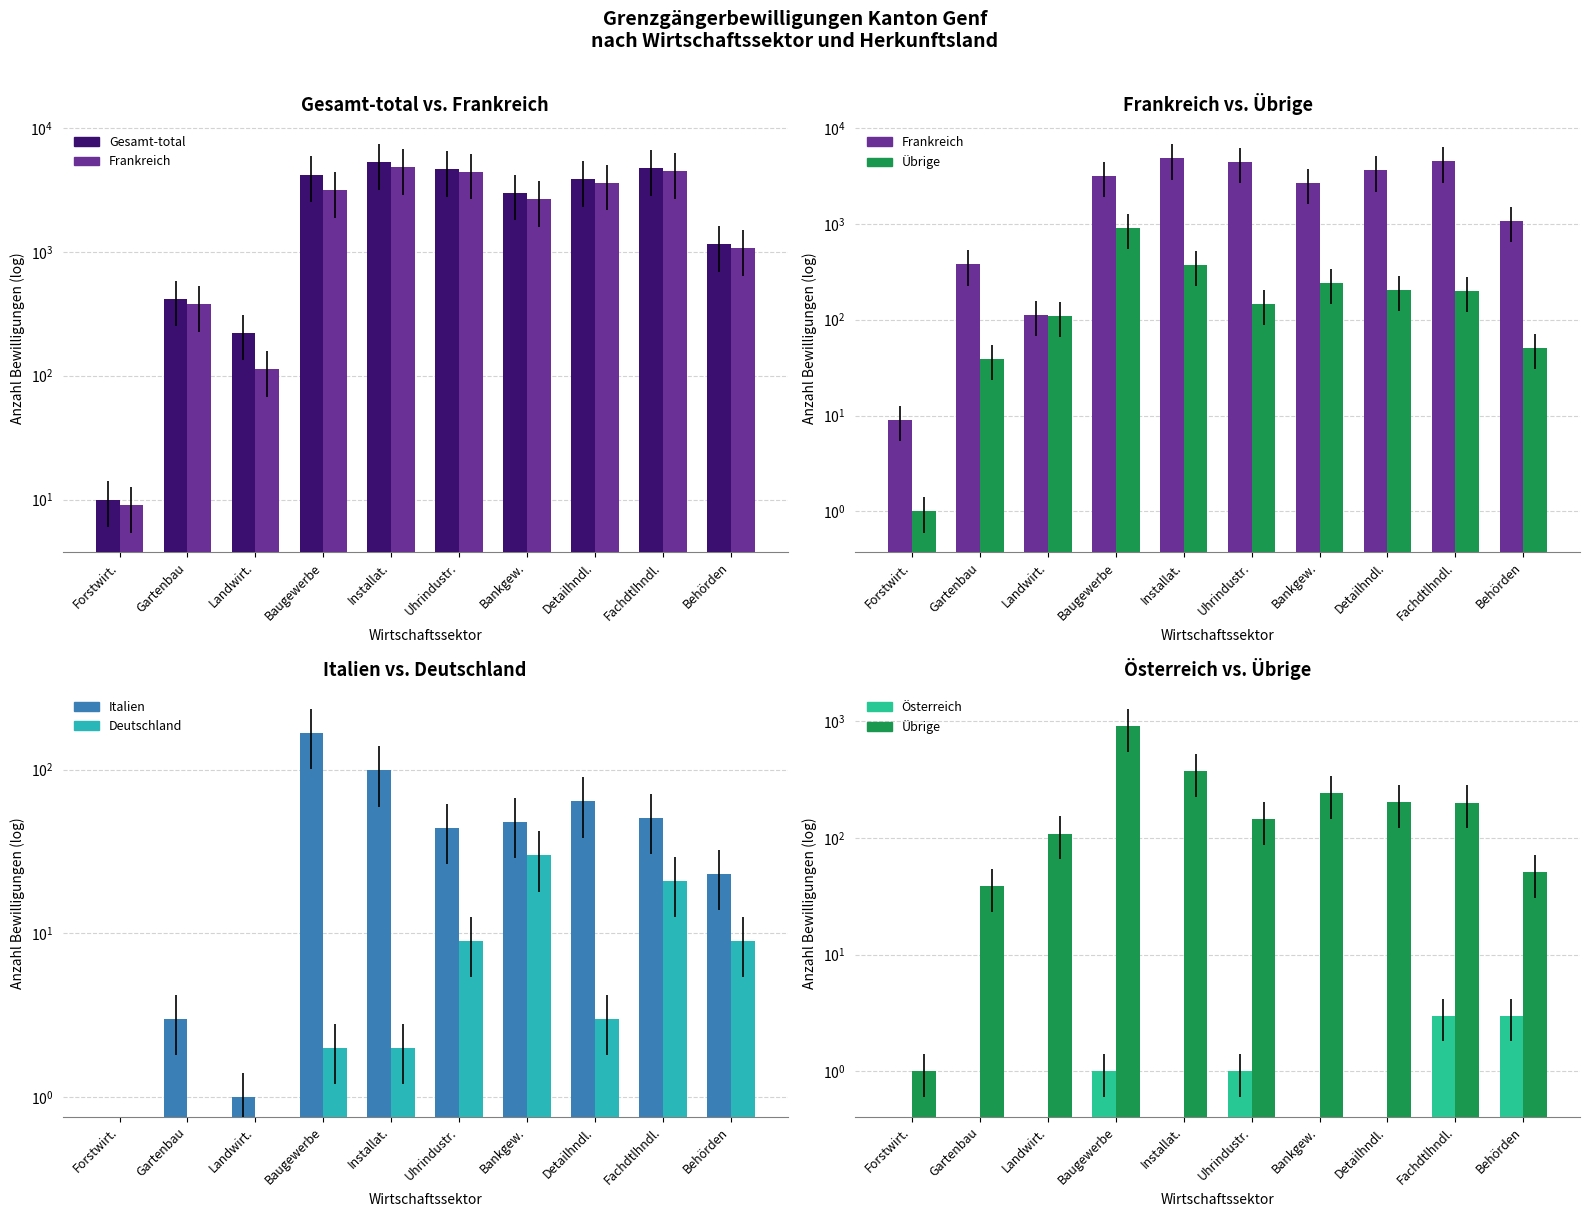

The Übrige series shows 51 at Behörden. True or false?

True